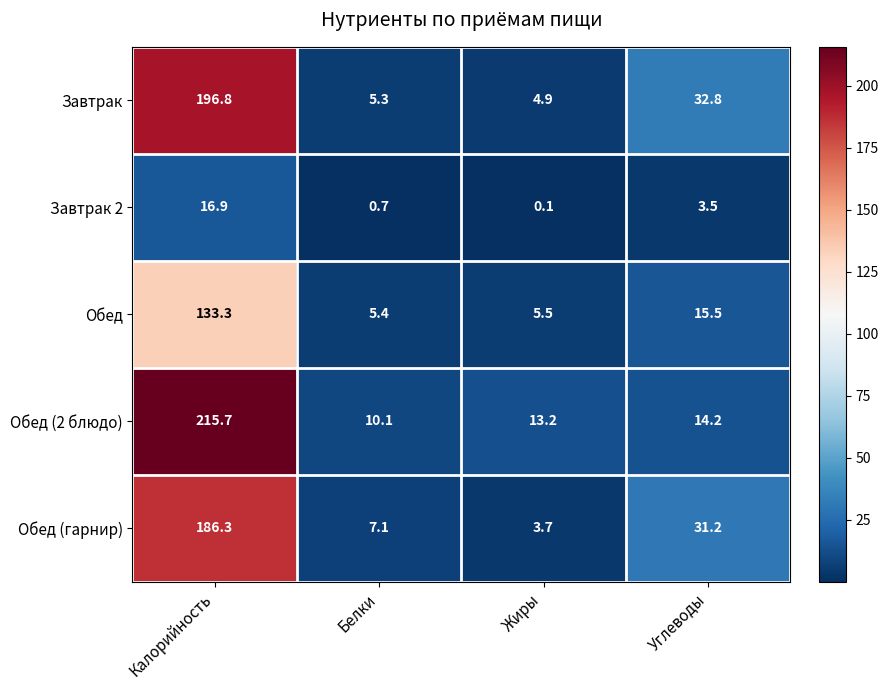

At Калорийность, list the series in order from largest to smallest.

Обед (2 блюдо), Завтрак, Обед (гарнир), Обед, Завтрак 2